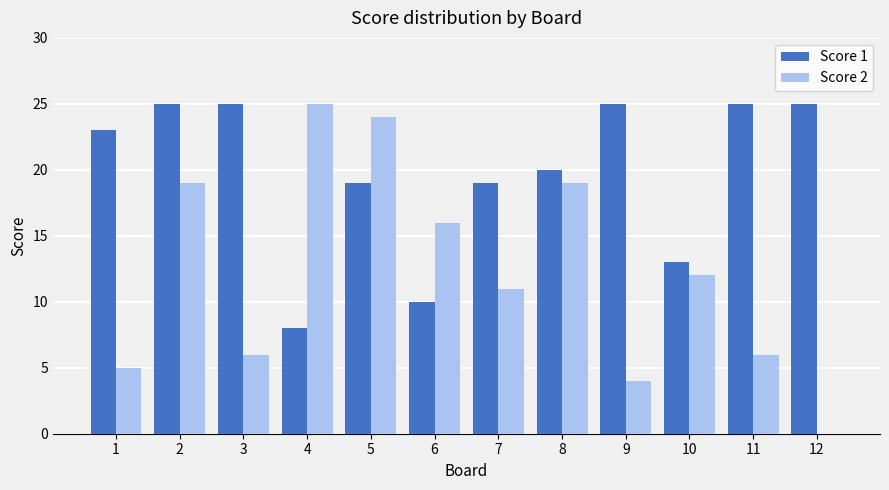

True or false: Score 1 has a value of 13 at 10.

True